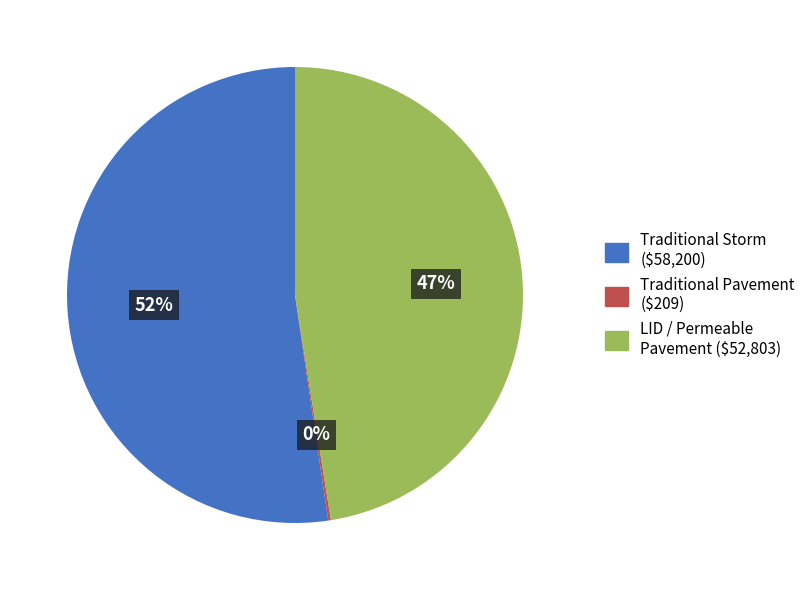

Is there a majority slice in this chart?

Yes